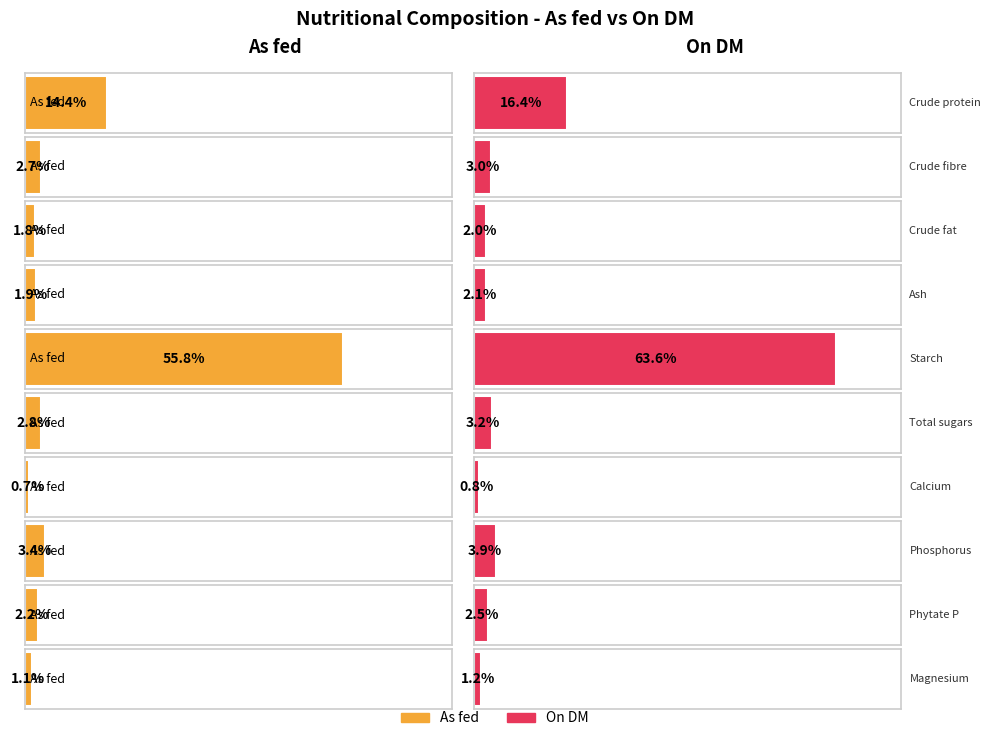

What is the minimum value shown in the chart?

0.7